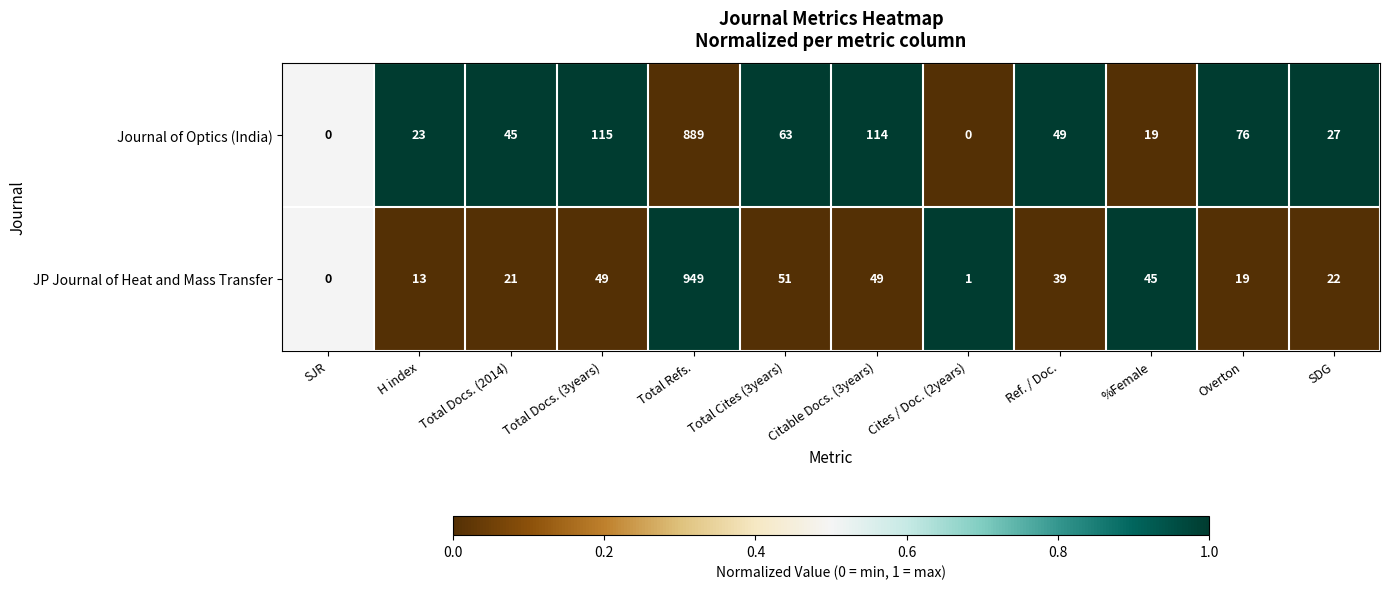

List the series in order of their overall mean, lowest first.

JP Journal of Heat and Mass Transfer, Journal of Optics (India)